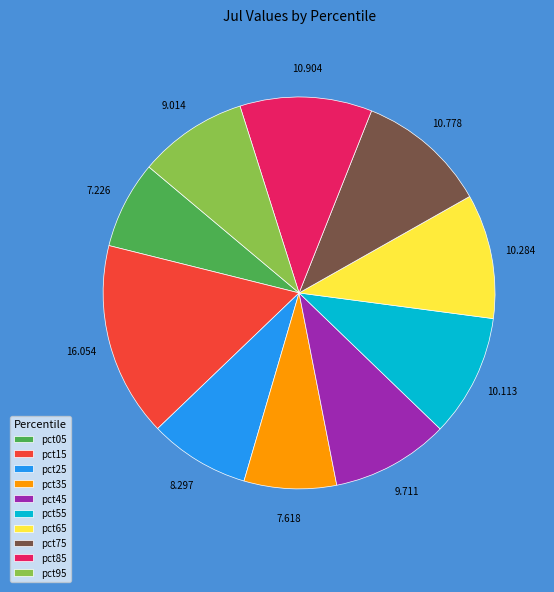

Does pct35 represent more than half of the total?

No